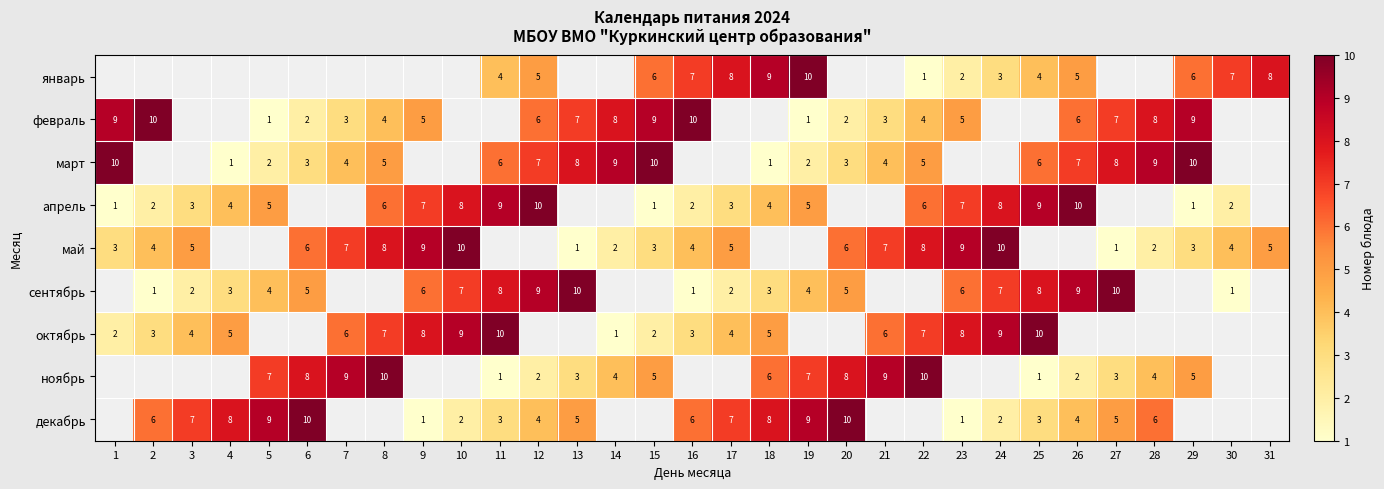

What is the difference between the февраль values at 9 and 19?

4